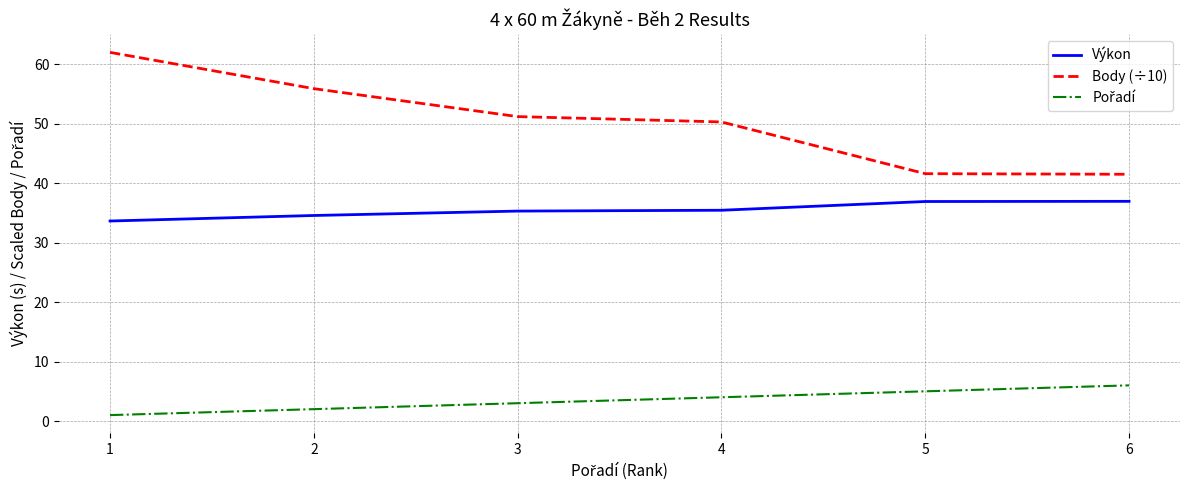

What is the maximum value shown in the chart?

62.0